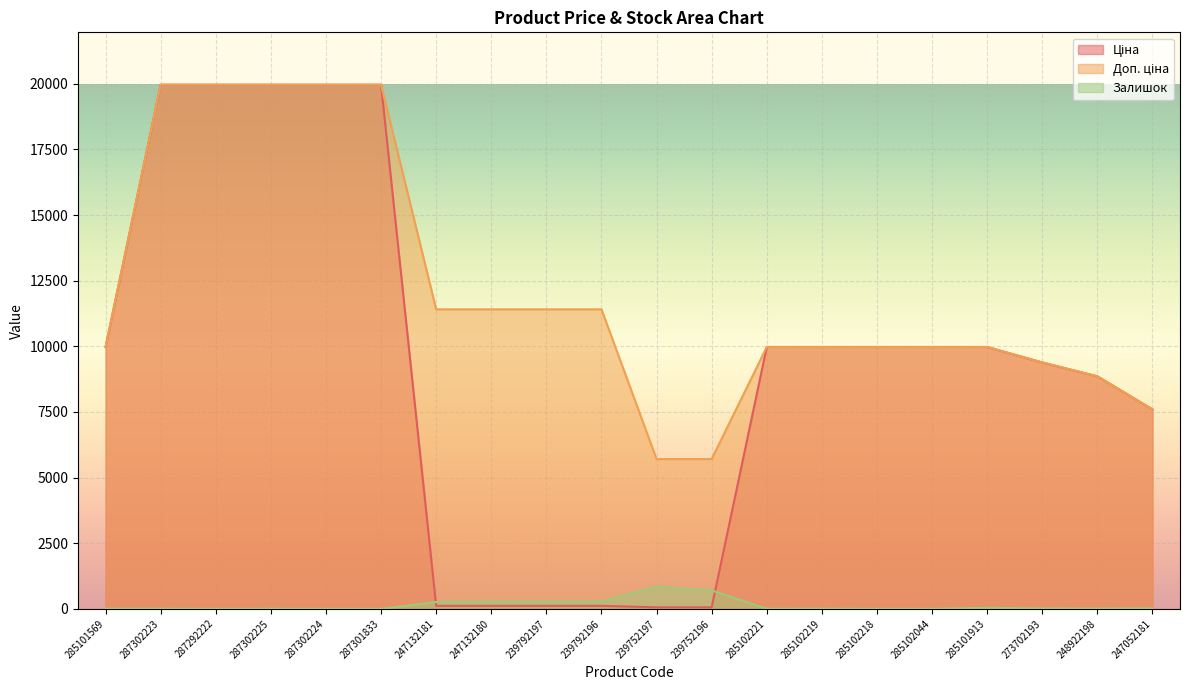

List the labels in order of Ціна value, smallest first.

239752197, 239752196, 247132181, 247132180, 239792197, 239792196, 247052181, 248922198, 273702193, 285101569, 285102221, 285102219, 285102218, 285102044, 285101913, 287302223, 287292222, 287302225, 287302224, 287301833